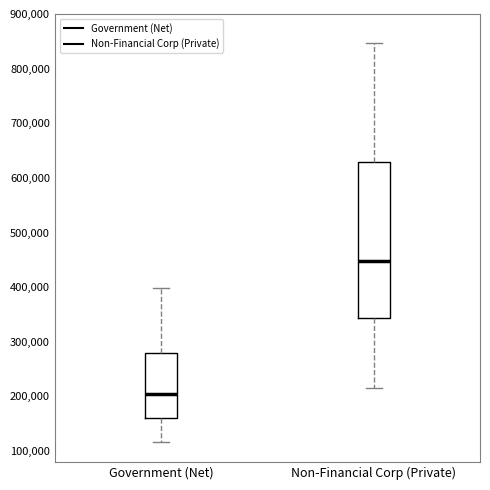

Where does the lower whisker of the box for Government (Net) end on the y-axis? The values are not printed on the chart, so give them approximately, as read against the axis.

120000